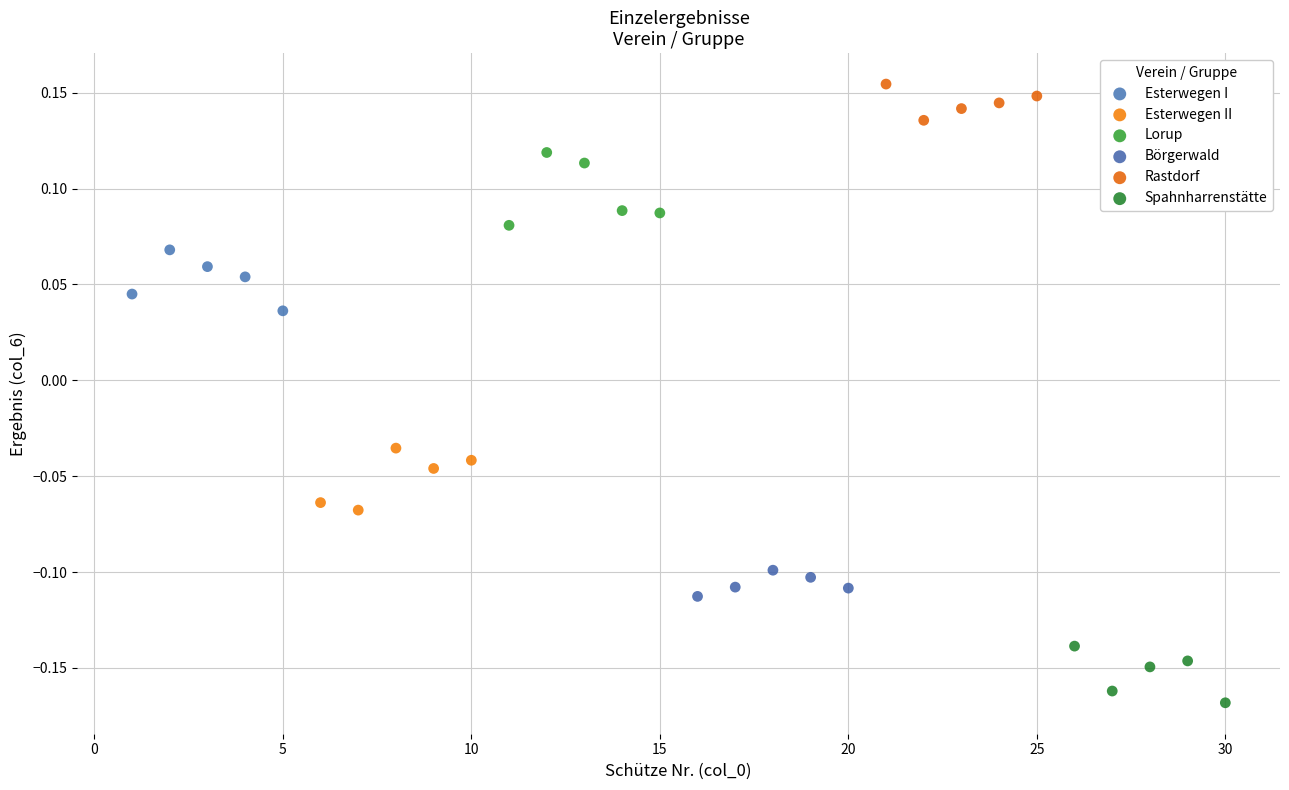

Which series reaches the minimum Y coordinate?

Spahnharrenstätte